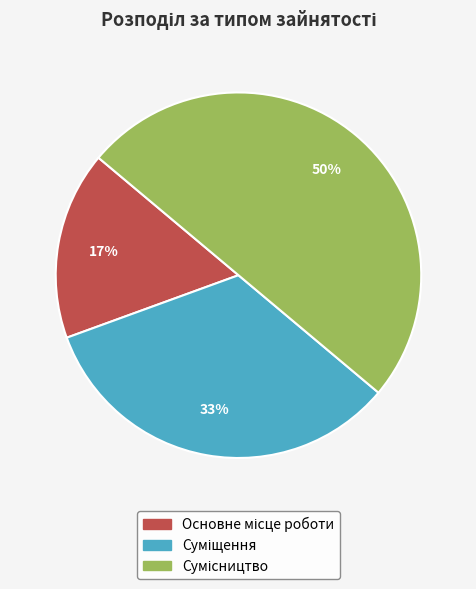

To the nearest percent, what is the difference between the largest and smallest slice percentages?

33%